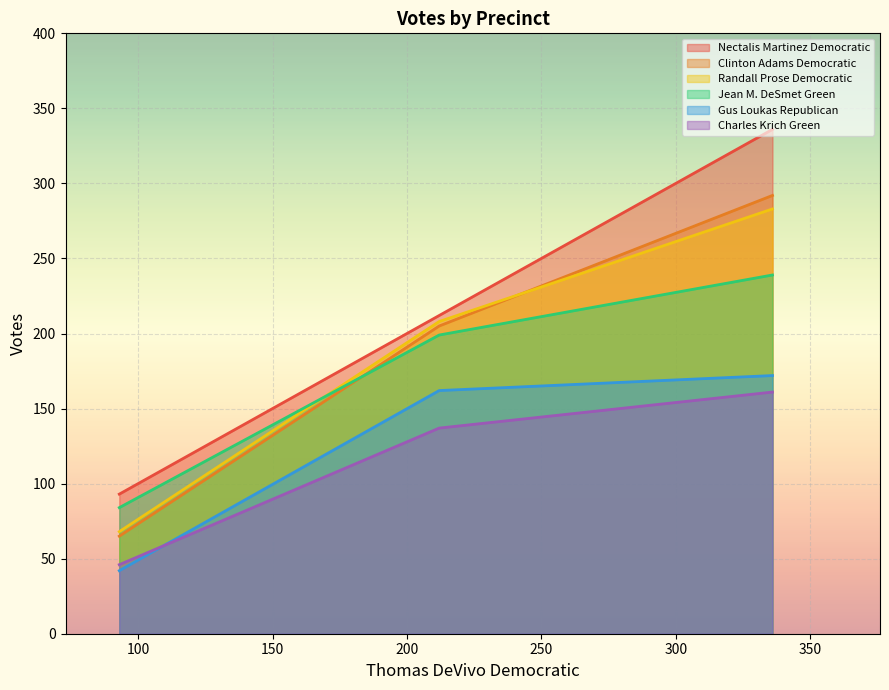

Which category has the lowest value in the Charles Krich Green series?

93